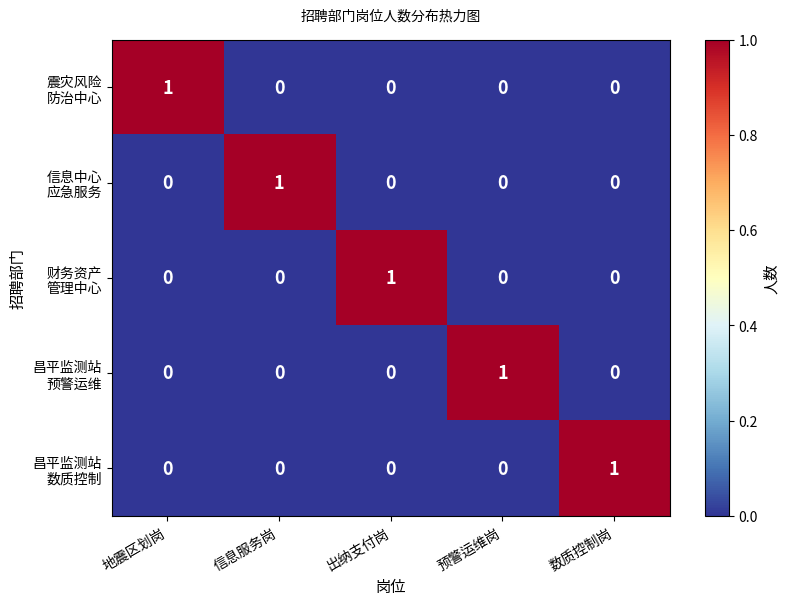

At how many categories does at least one series exceed 0?

5